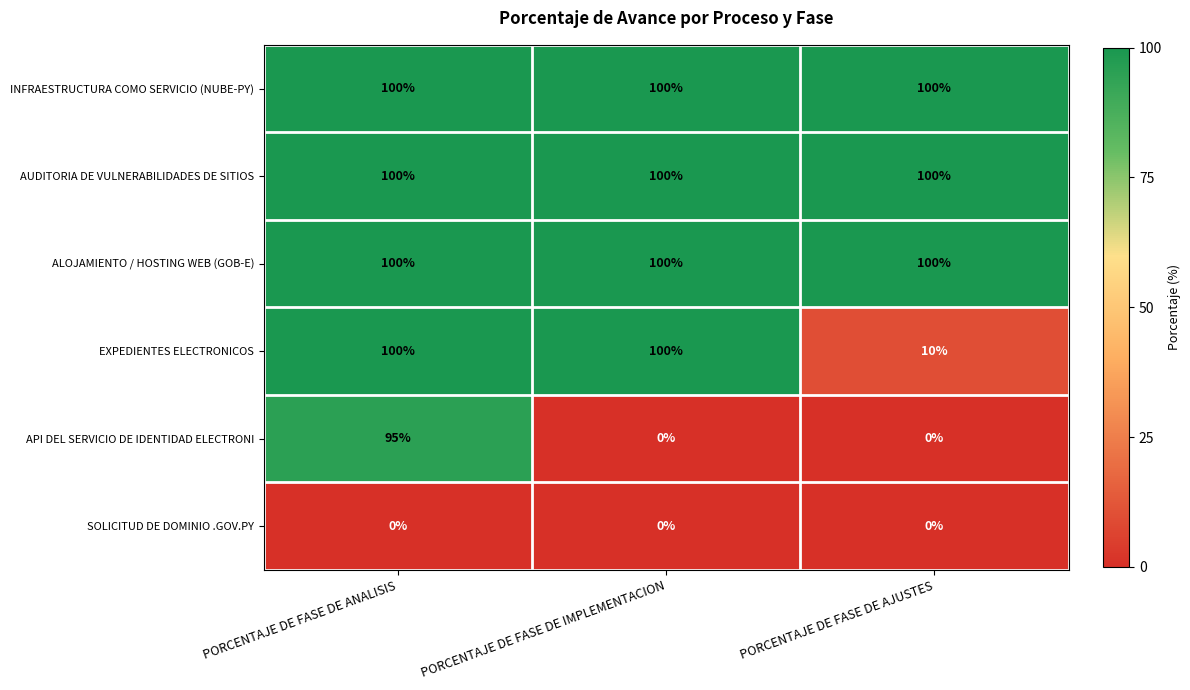

What is the spread (max minus min) of values at PORCENTAJE DE FASE DE ANALISIS?

100